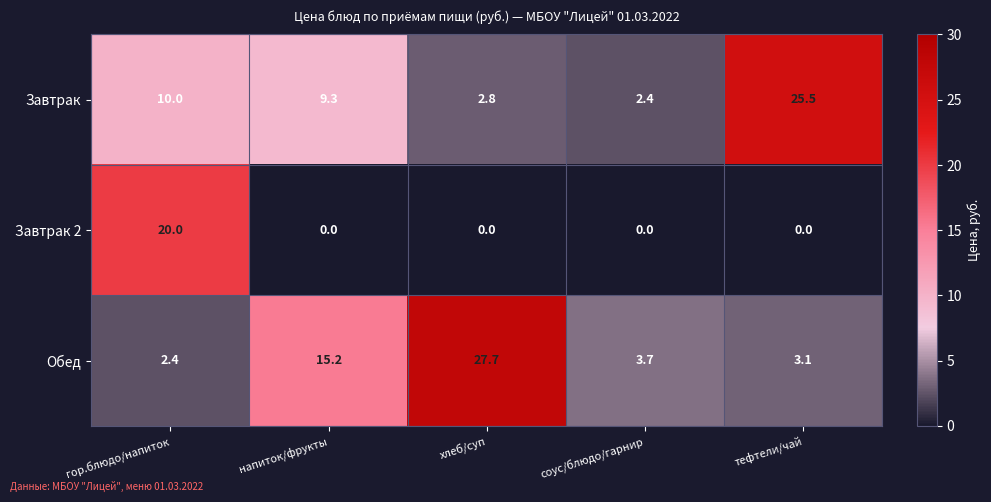

At which label does Завтрак reach its minimum?

соус/блюдо/гарнир